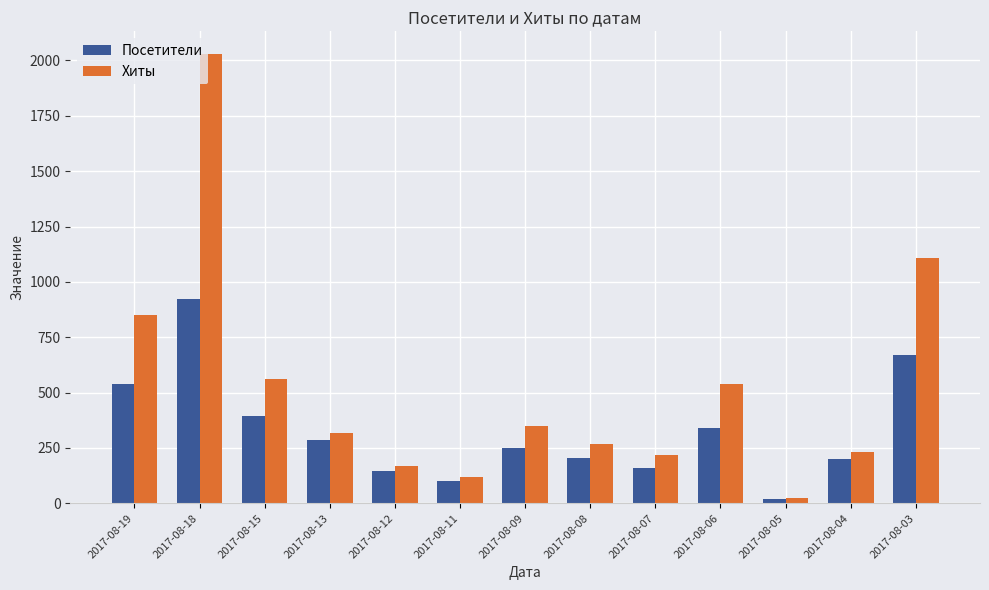

Where is Хиты nearest to the value 1026?

2017-08-03